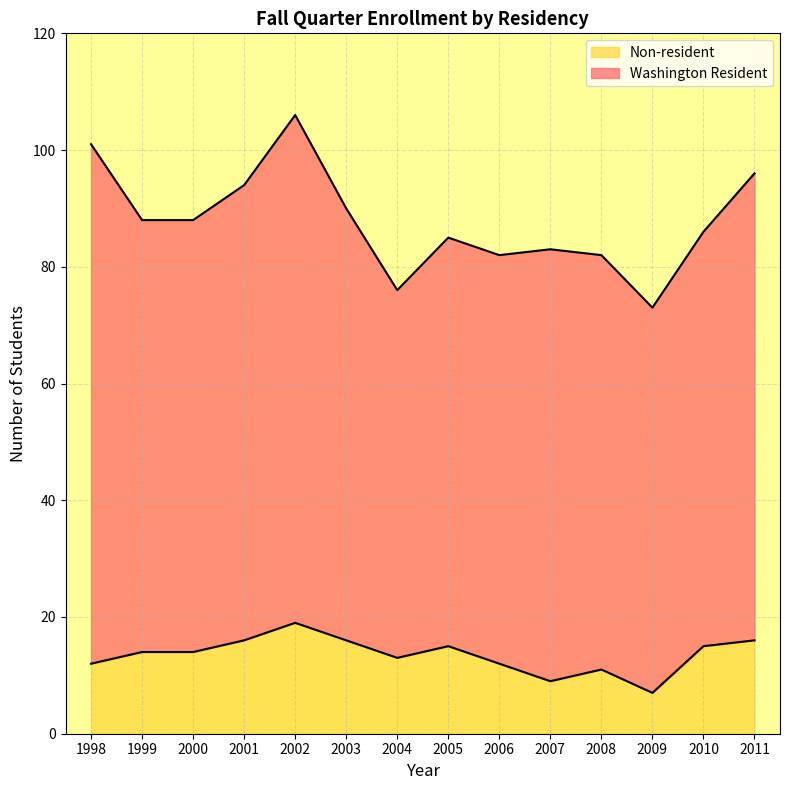

What is the difference between the second highest and second lowest values?

7